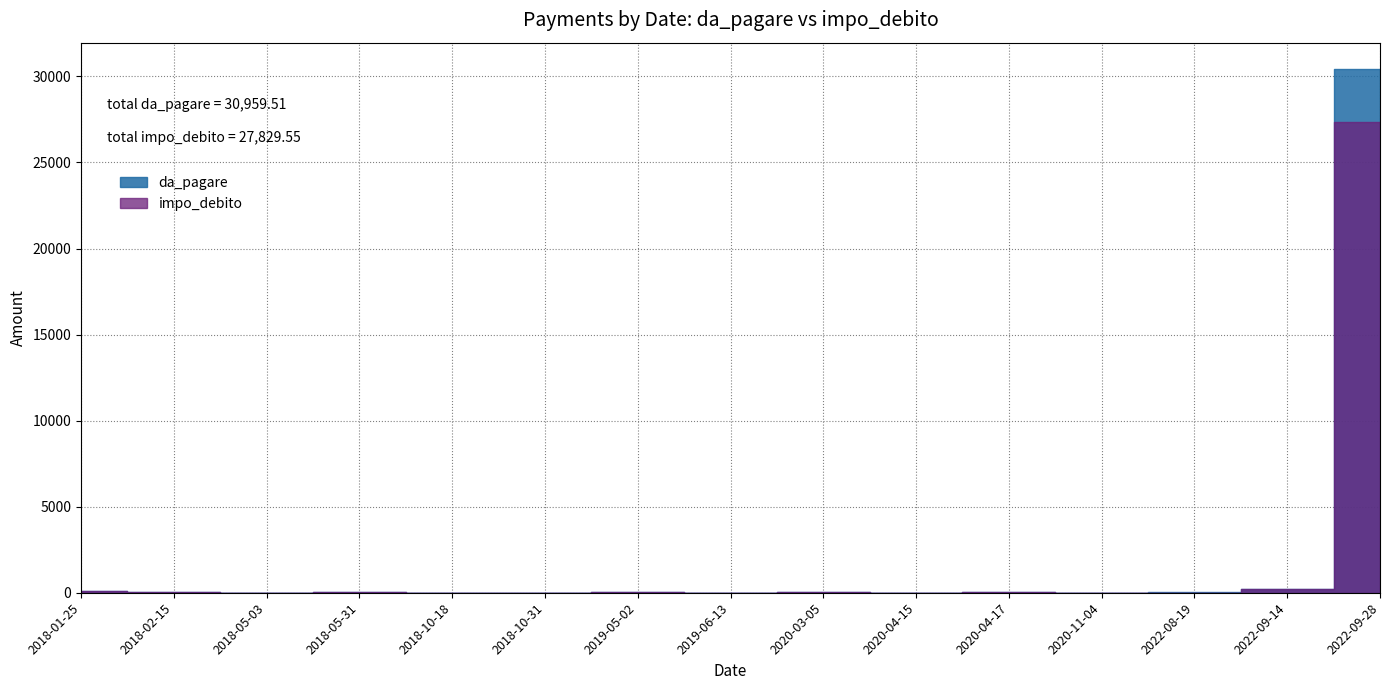

What is the sum of the impo_debito values at 2018-05-03 and 2022-08-19?

5.8